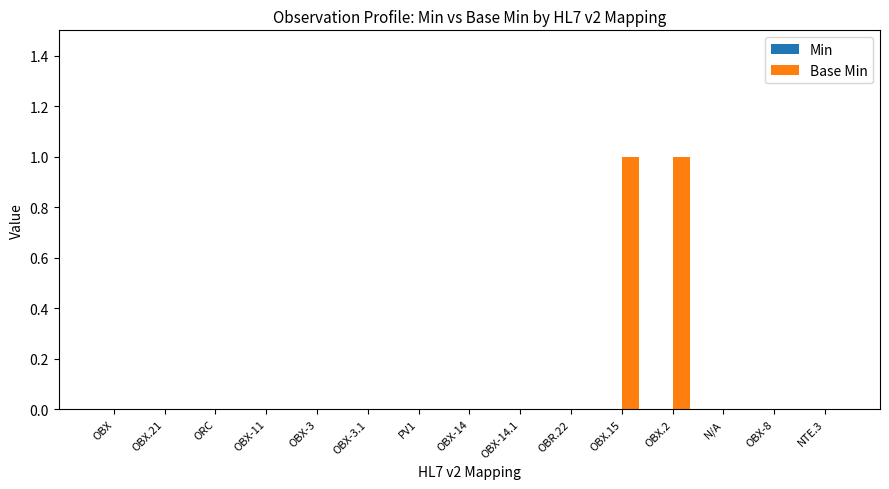

True or false: the data shows 0 at OBX-3.1.

True